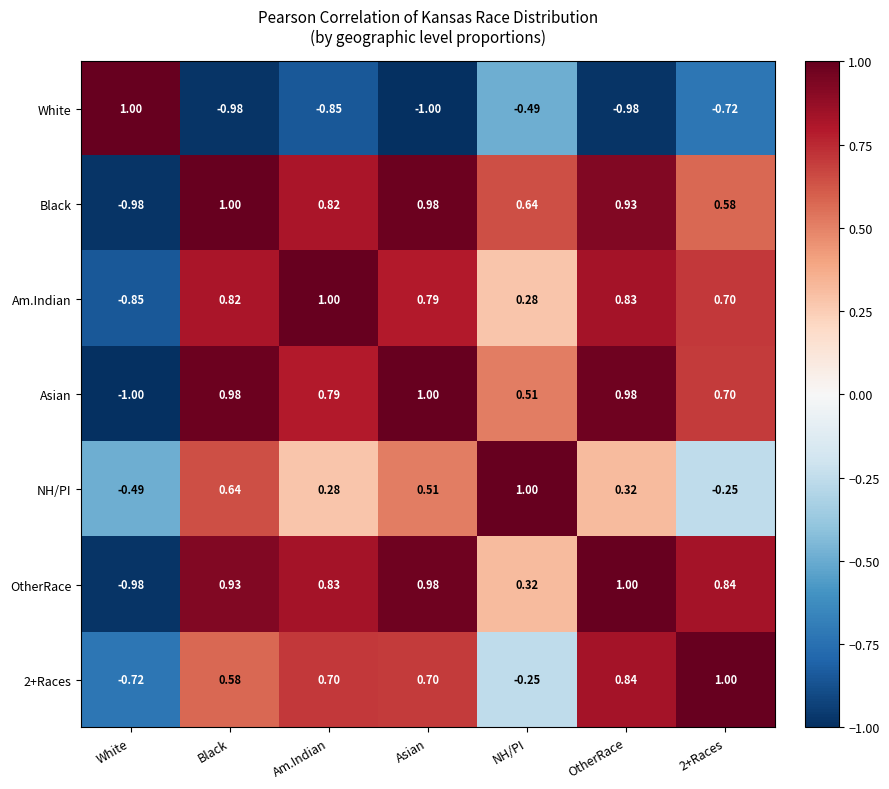

Which series has the largest total across all categories?

Black